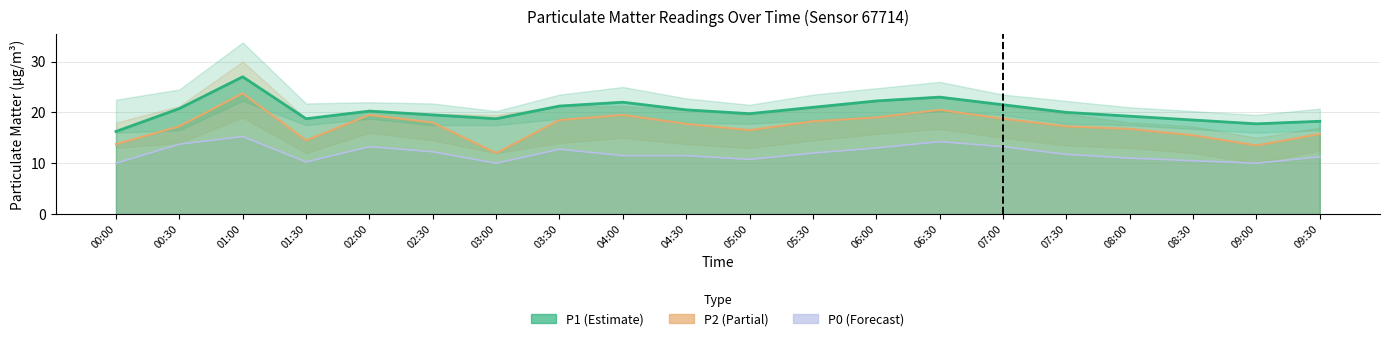

What value does the P1 series have at 06:30?

23.0